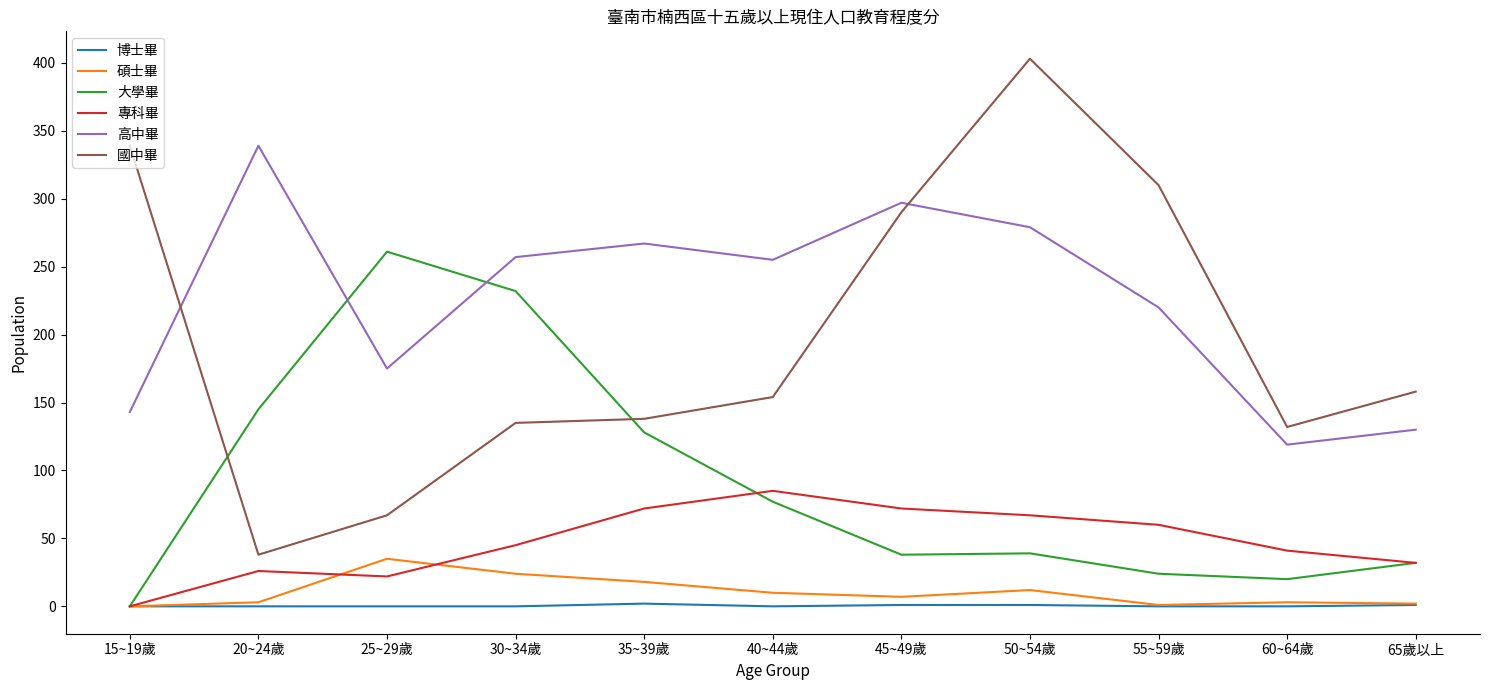

Which series has the widest spread of values?

國中畢